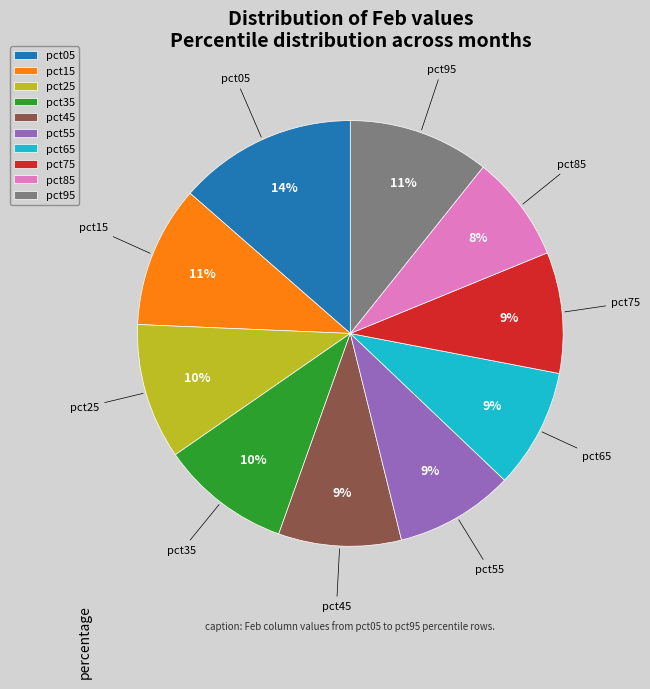

How many slices are in this pie chart?

10